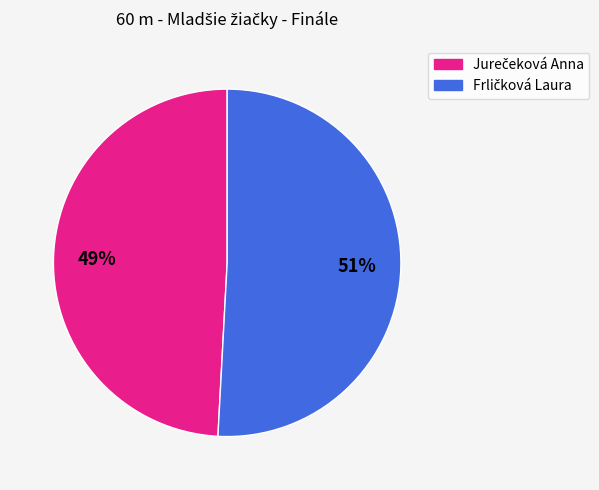

Is there any slice that represents more than half of the pie?

Yes